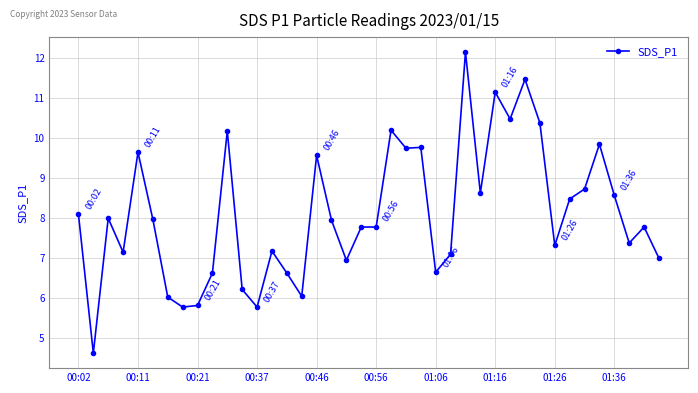

What is the minimum value shown in the chart?

4.6